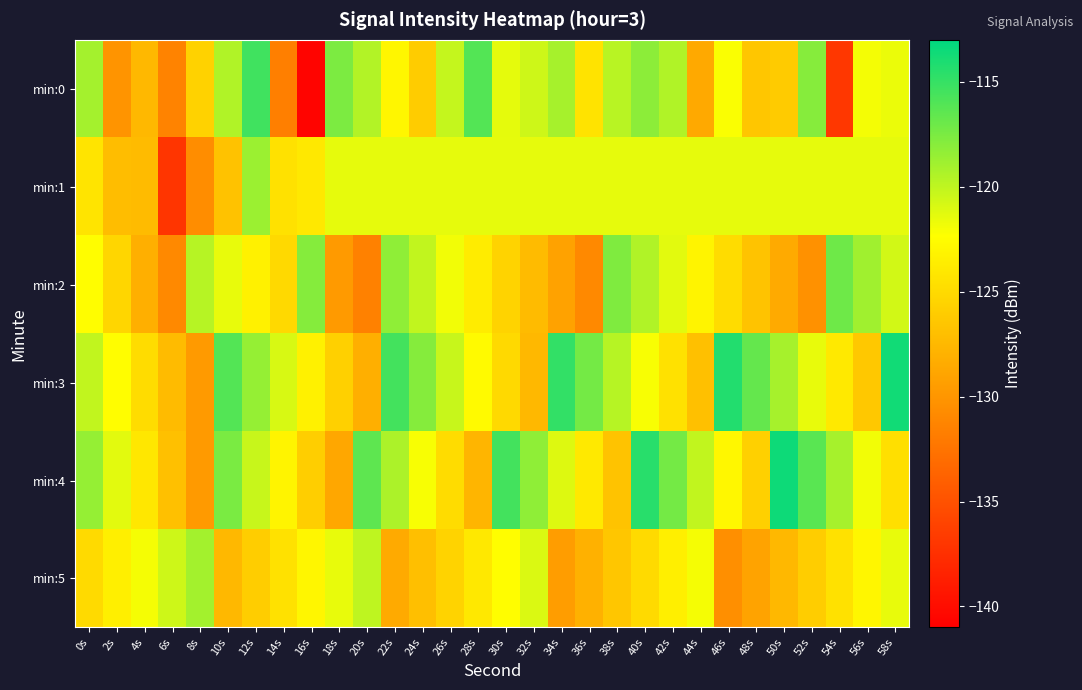

Rank the series by their maximum value, from lowest to highest.

min:5, min:1, min:2, min:0, min:3, min:4